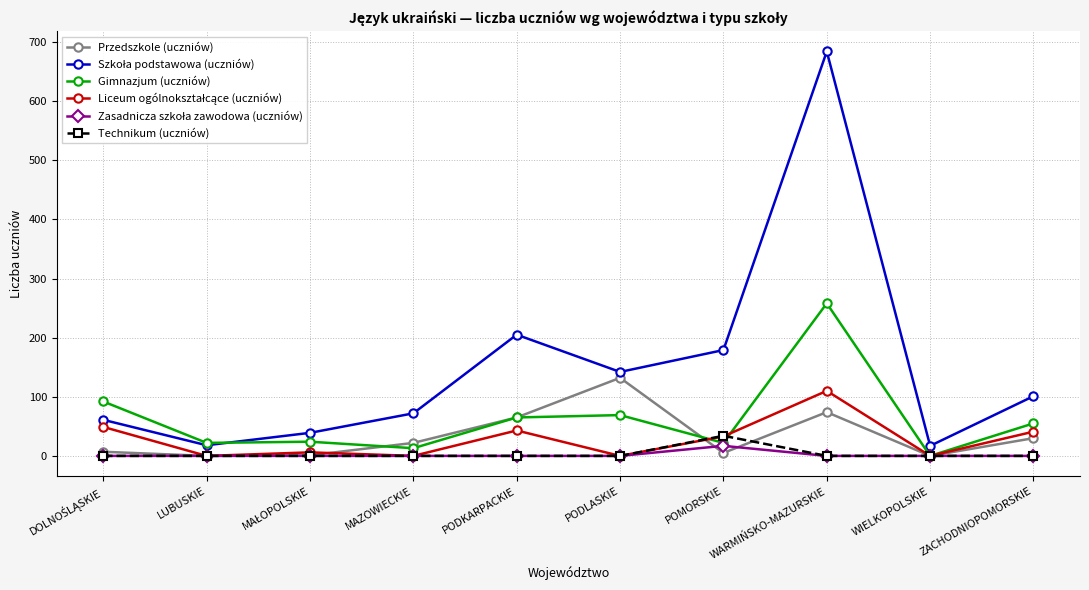

What is the maximum value shown in the chart?

684